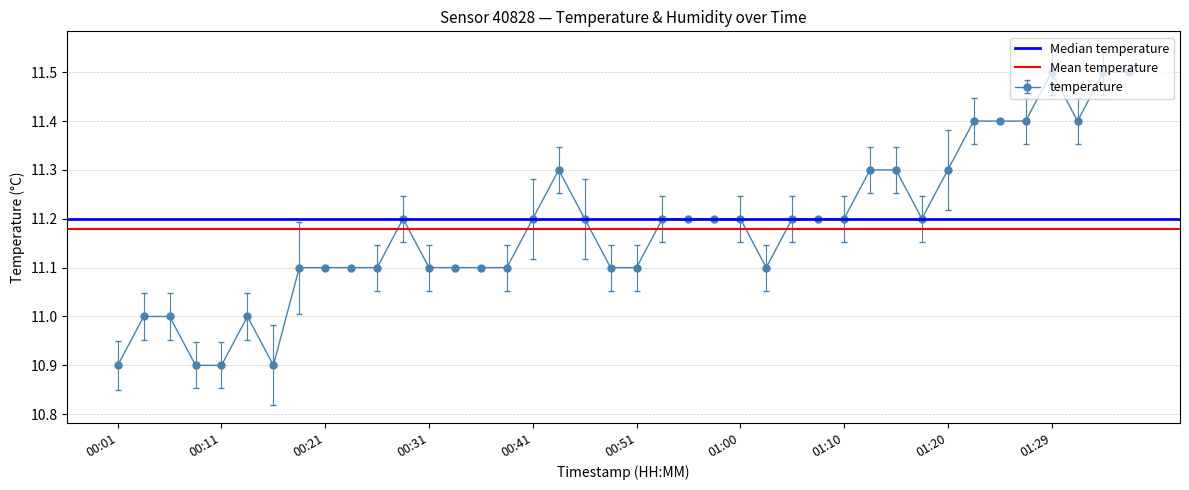

What is the maximum value for temperature?

11.5